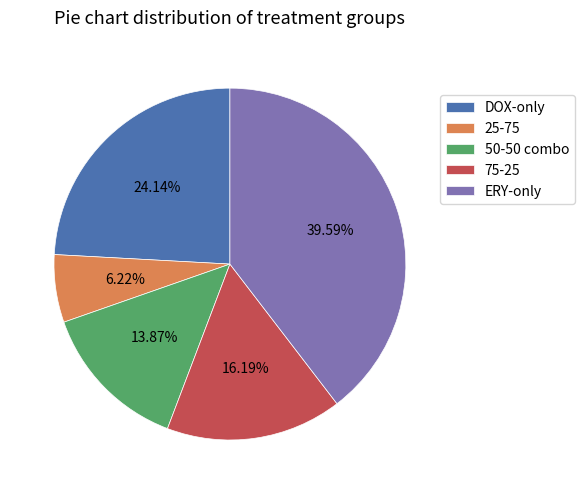

Is the sum of 25-75 and ERY-only greater than half?

No